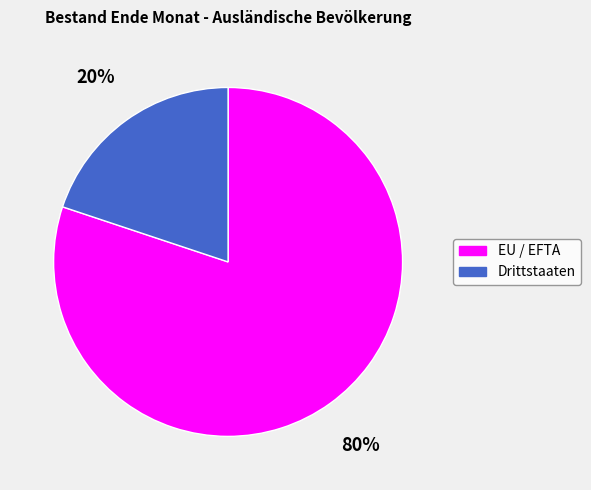

What is the majority slice?

EU / EFTA